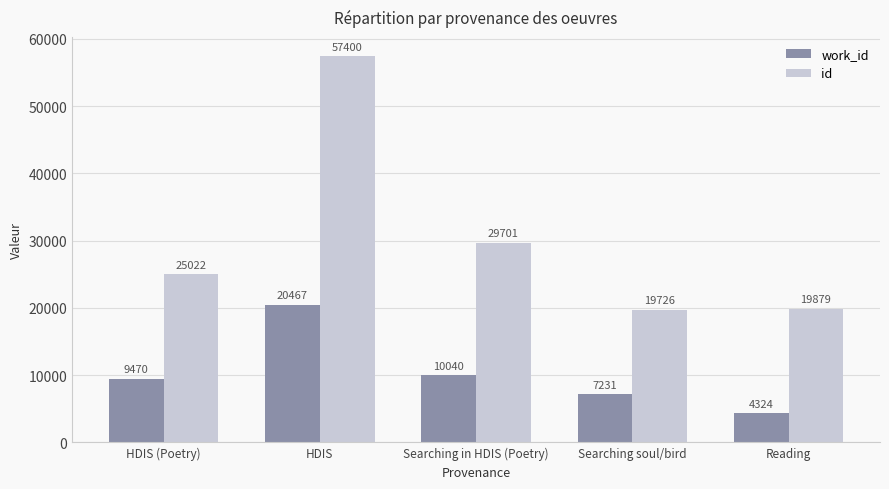

Which label corresponds to the smallest value in the chart?

Reading